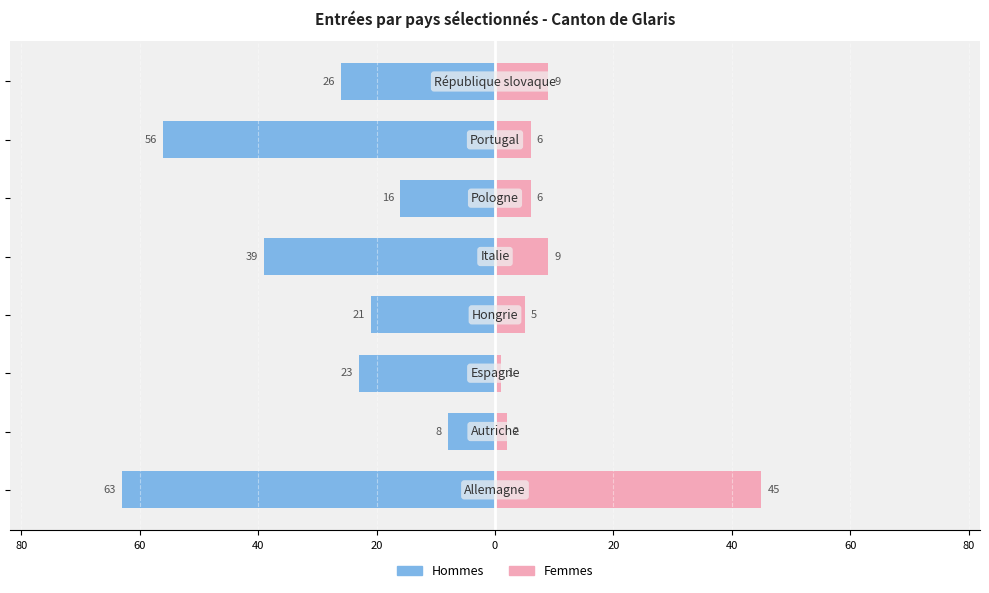

Reading right to left, what are all the values shown in this chart?

Hommes: 40=-26	20=-56	0=-16	20=-39	40=-21	60=-23	80=-8	100=-63
Femmes: 40=9	20=6	0=6	20=9	40=5	60=1	80=2	100=45